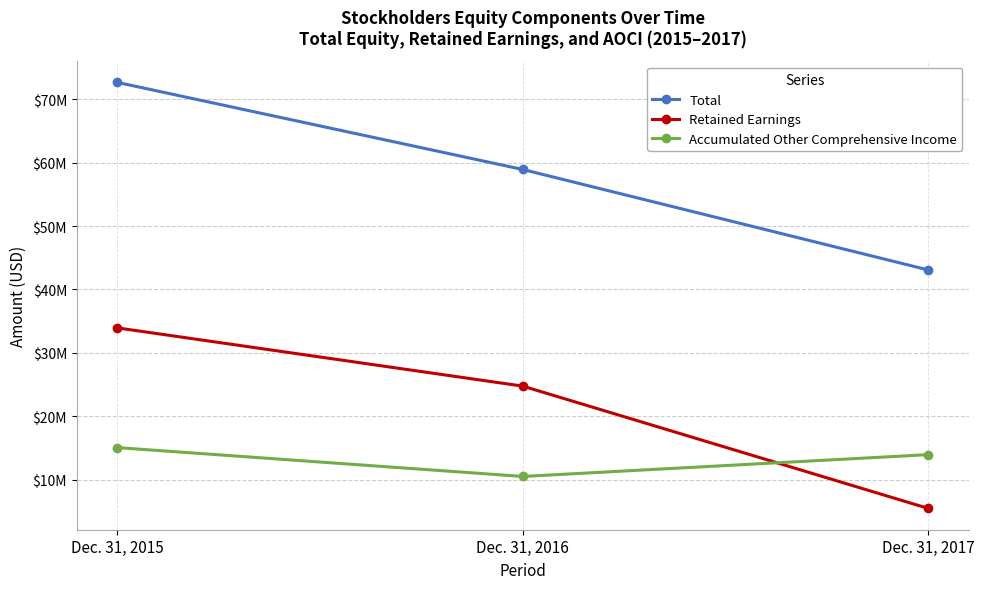

What are all the series names shown in the legend?

Total, Retained Earnings, Accumulated Other Comprehensive Income